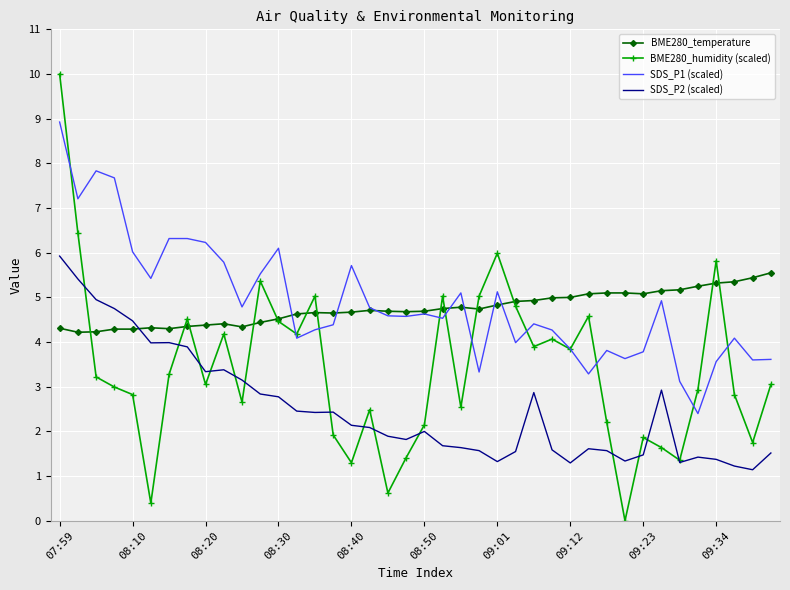

True or false: BME280_temperature has more than 2 points higher than both neighbors.

True